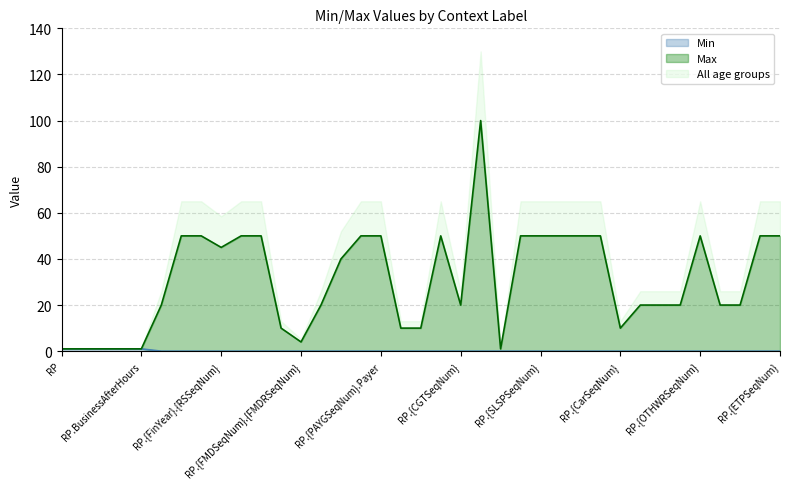

How many lines are shown in the chart?

3